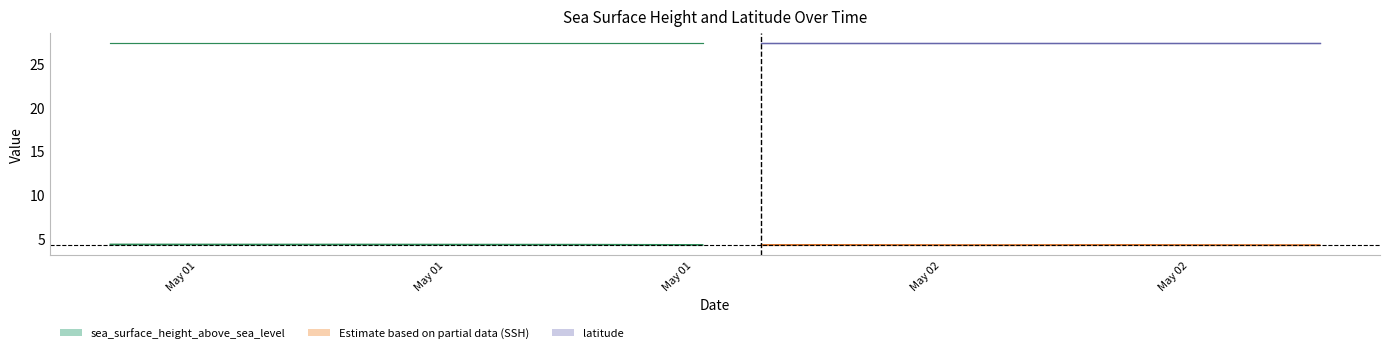

Is the value of sea_surface_height_above_sea_level at 2015-05-02T03:12:00Z greater than the value of latitude at 2015-05-02T03:12:00Z?

No